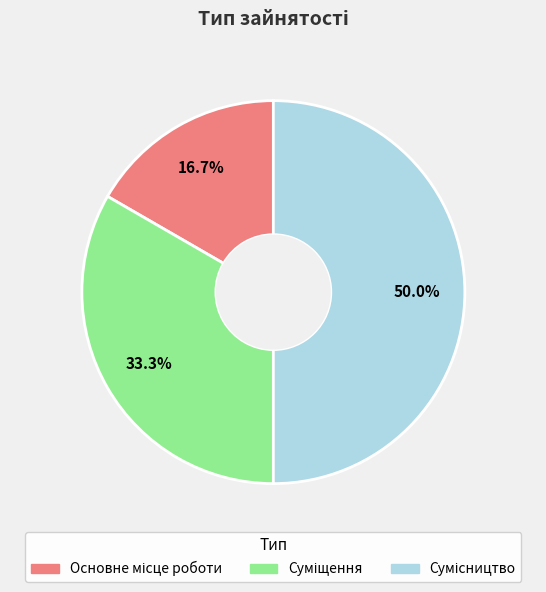

Does Суміщення account for over 50% of the chart?

No